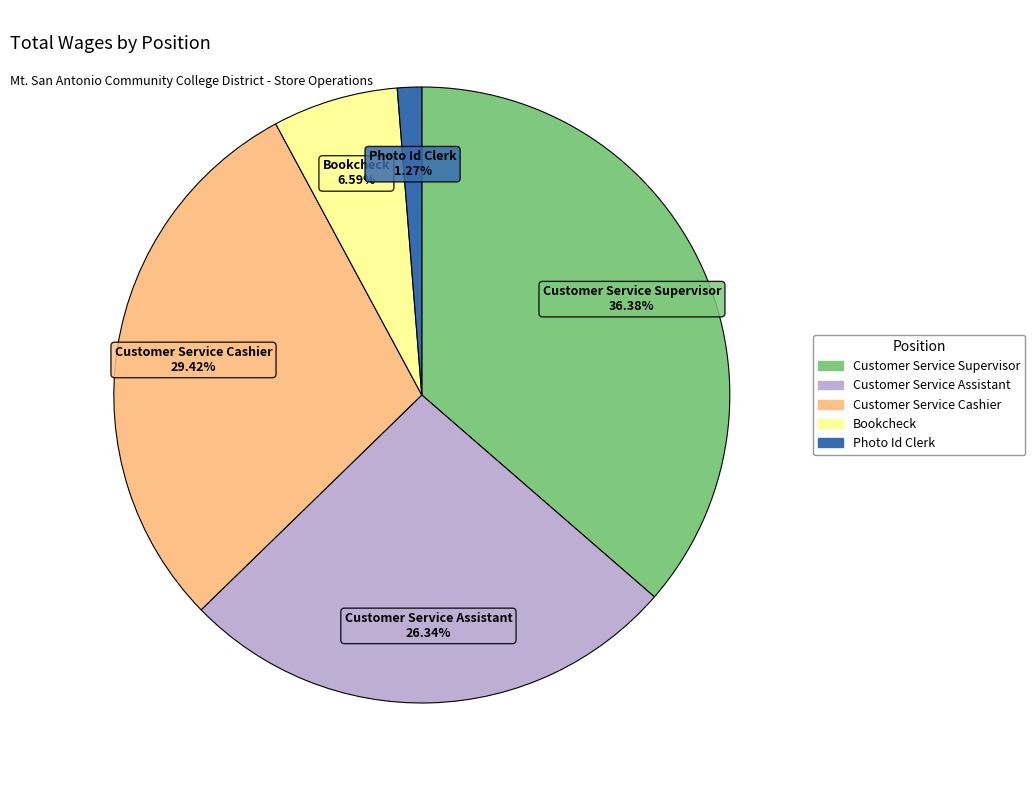

Is there a majority slice in this chart?

No